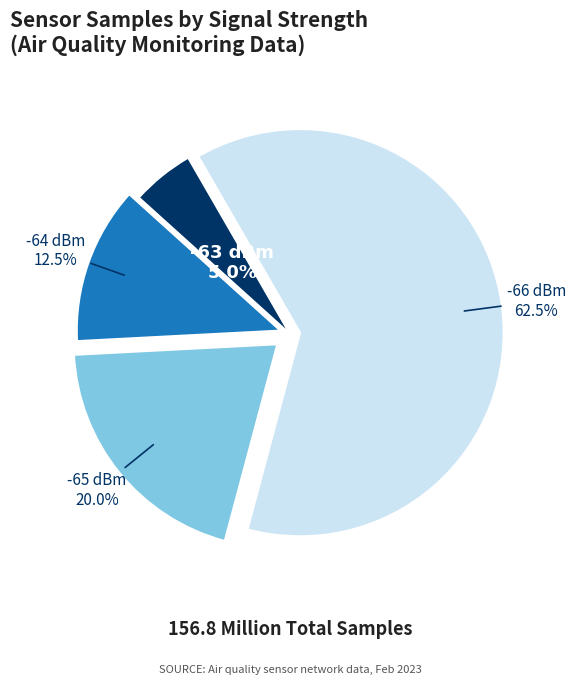

Does any single category account for the majority?

Yes